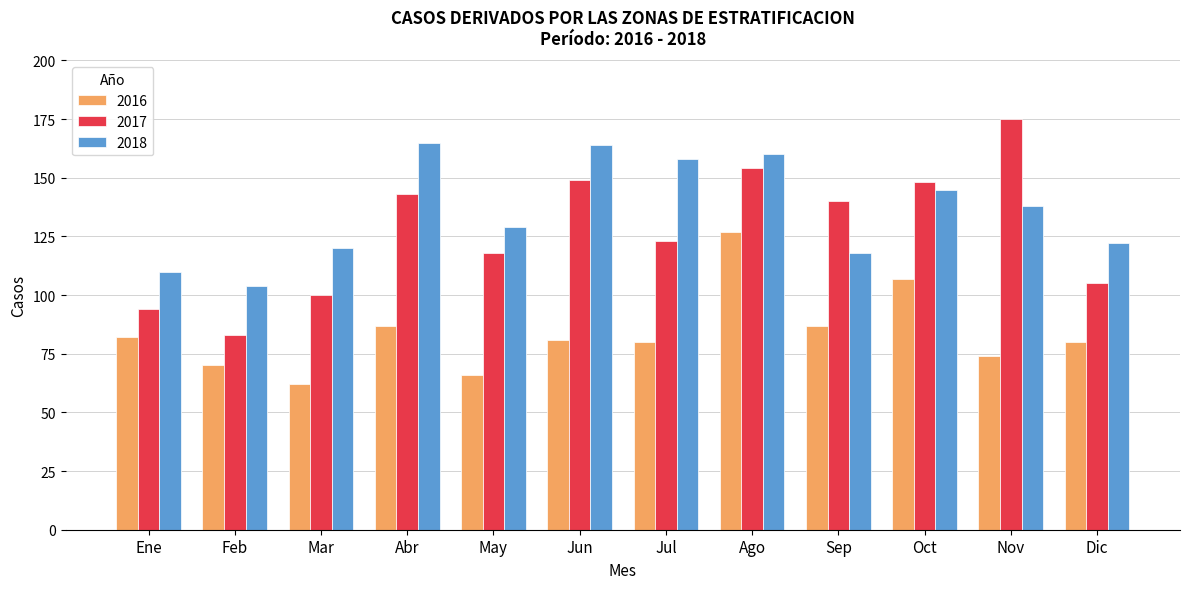

At Jul, list the series in order from smallest to largest.

2016, 2017, 2018